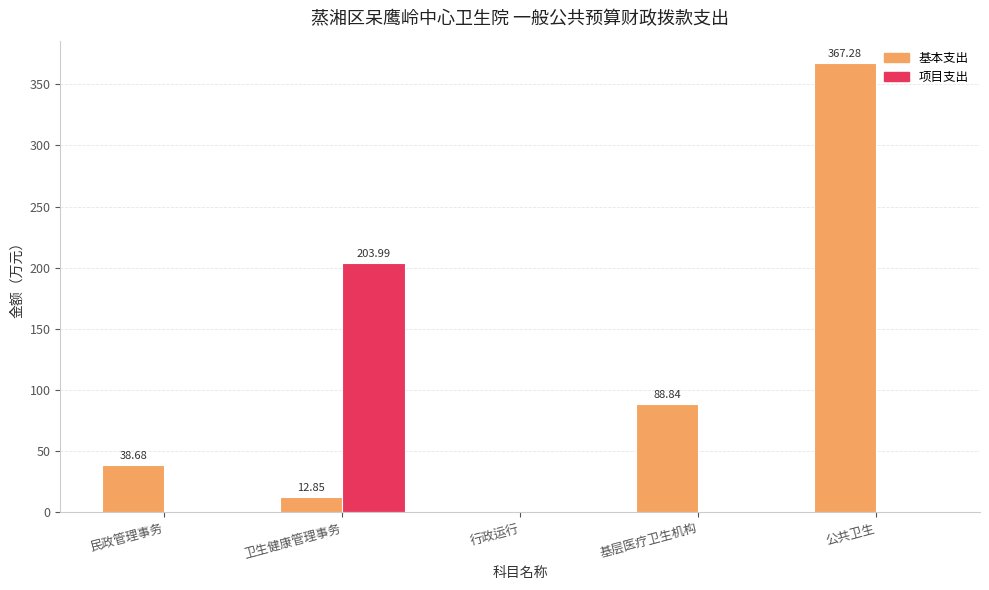

What is the sum of the 基本支出 values at 公共卫生 and 民政管理事务?

406.0